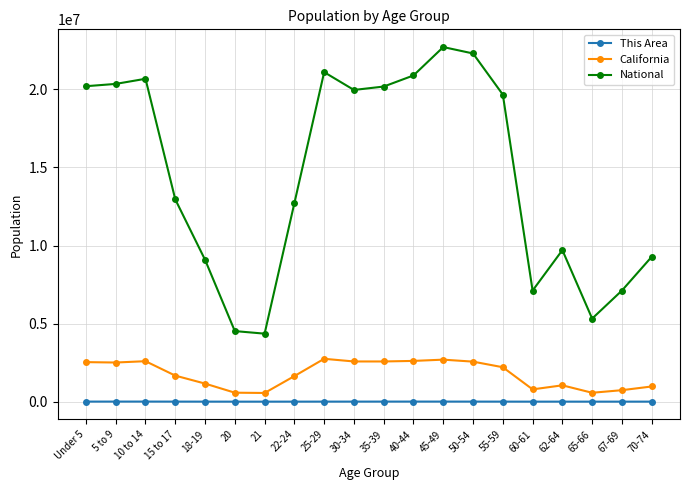

Which series has the widest spread of values?

National